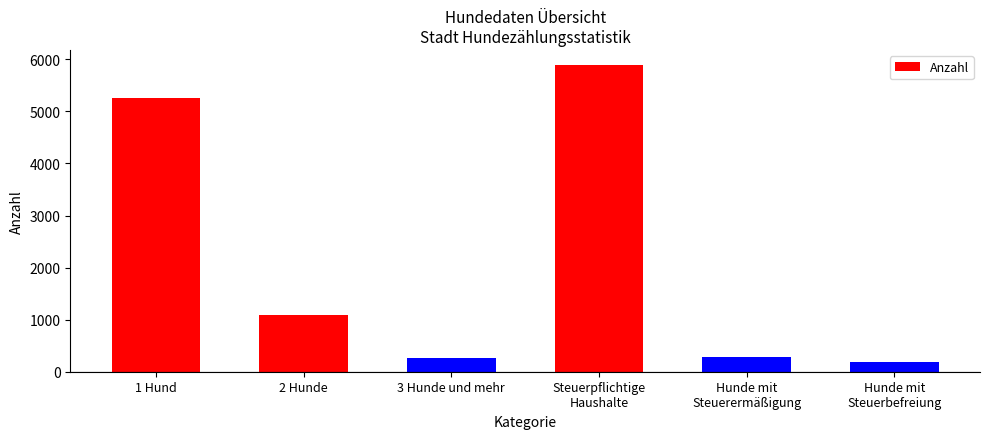

The value at 3 Hunde und mehr is 261. True or false?

True